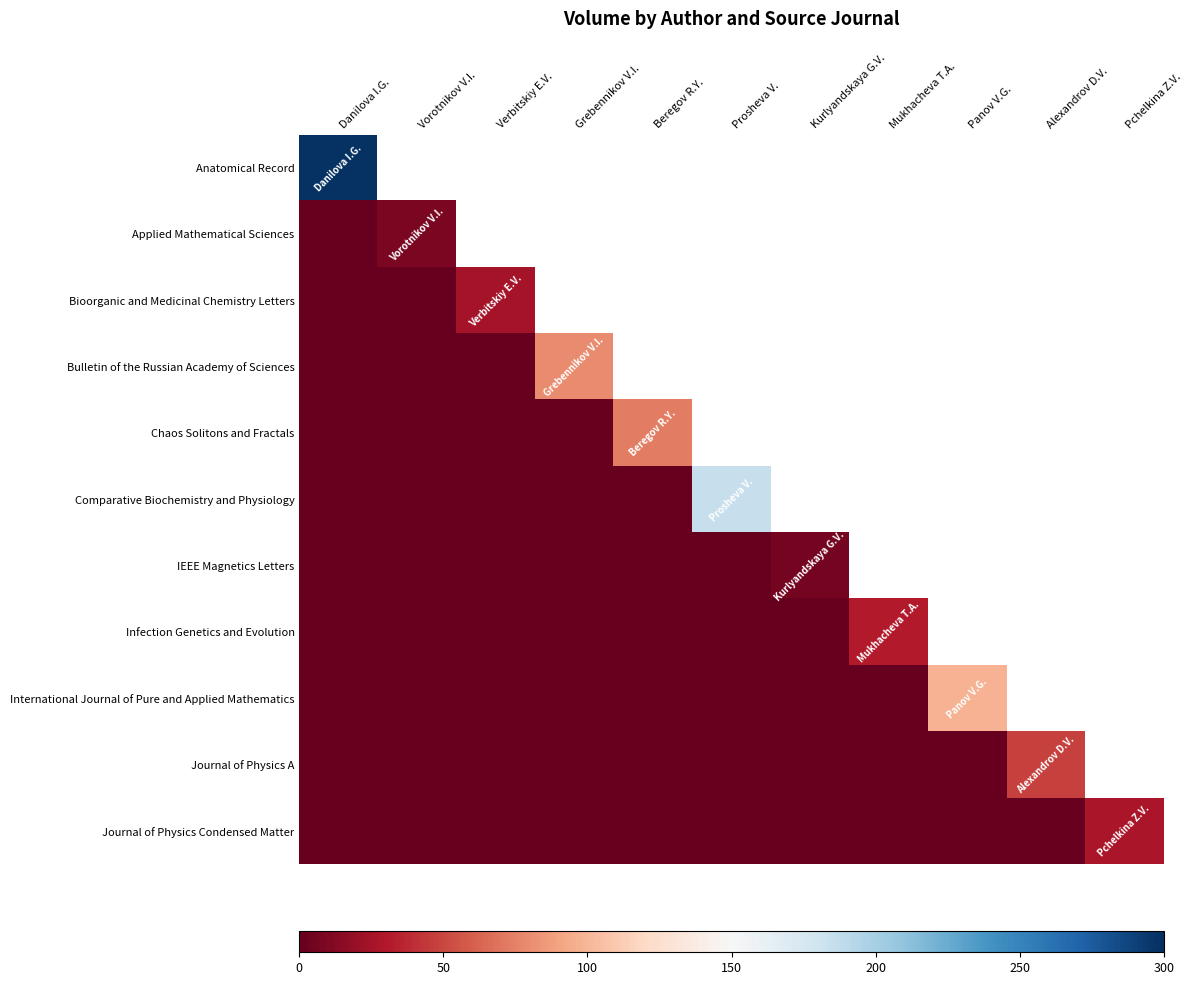

Which label corresponds to the largest value in the chart?

Danilova I.G.